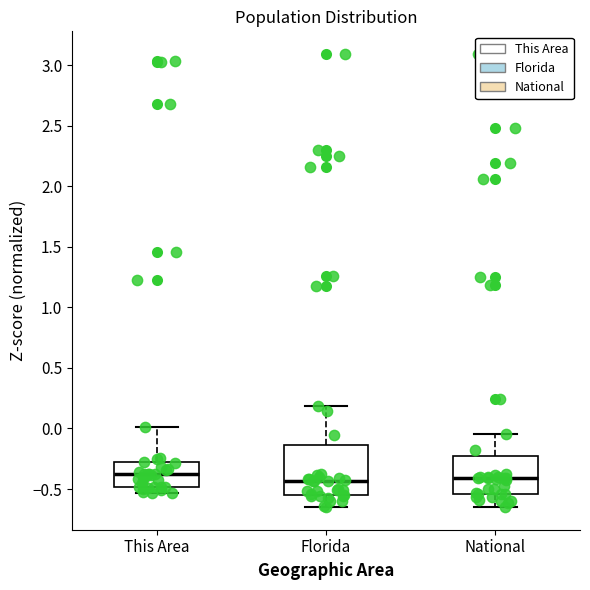

Which box is the tallest, from its lower edge to its upper edge?

Florida